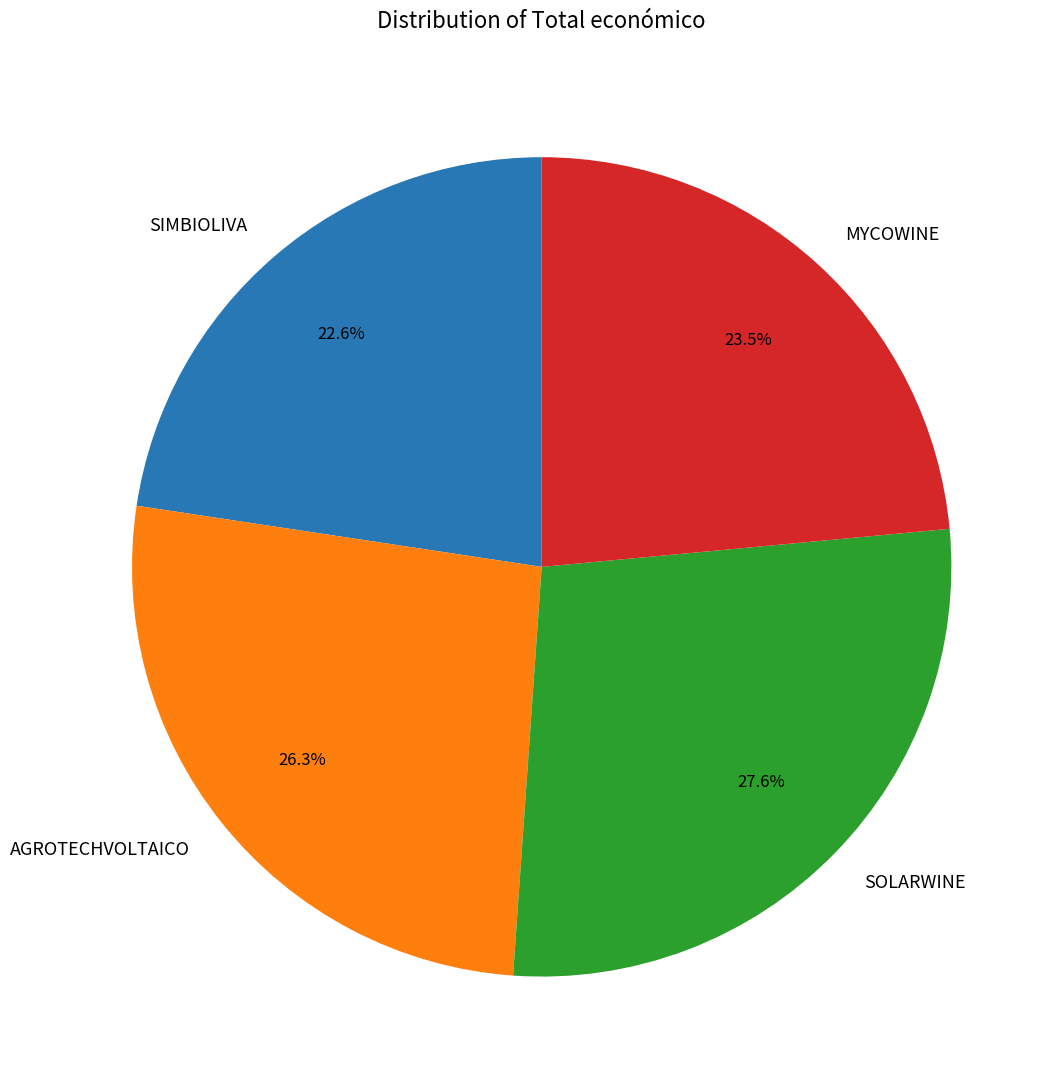

To the nearest percent, what is the difference between the MYCOWINE and SIMBIOLIVA slice percentages?

1%